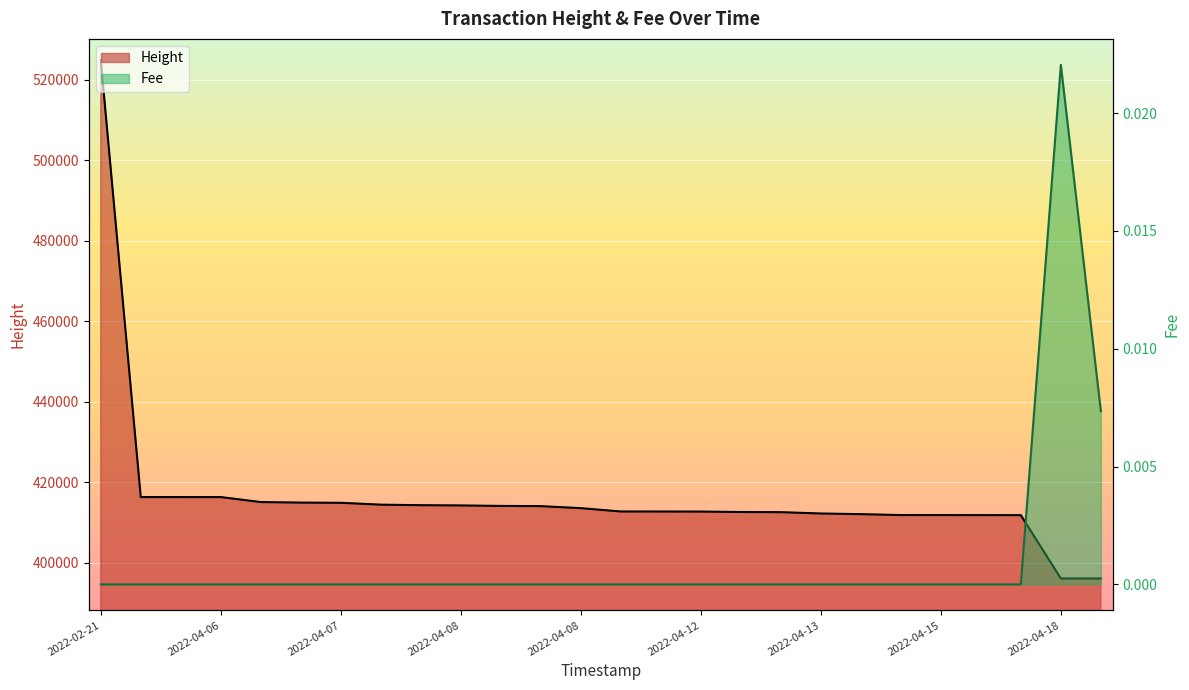

True or false: Fee and Height cross at least once.

False